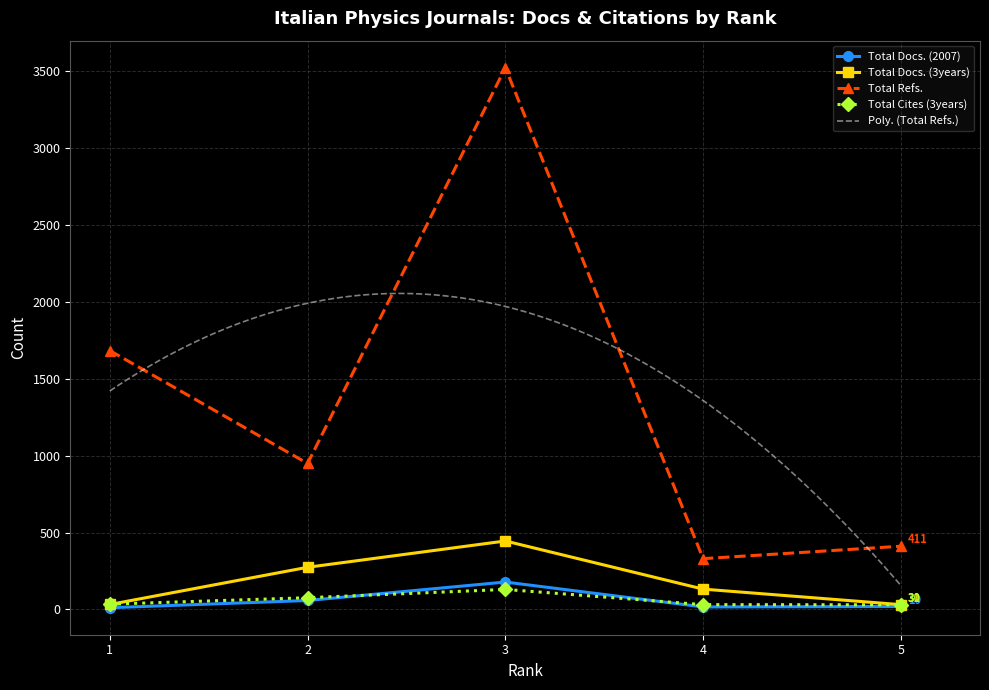

How many lines are shown in the chart?

4